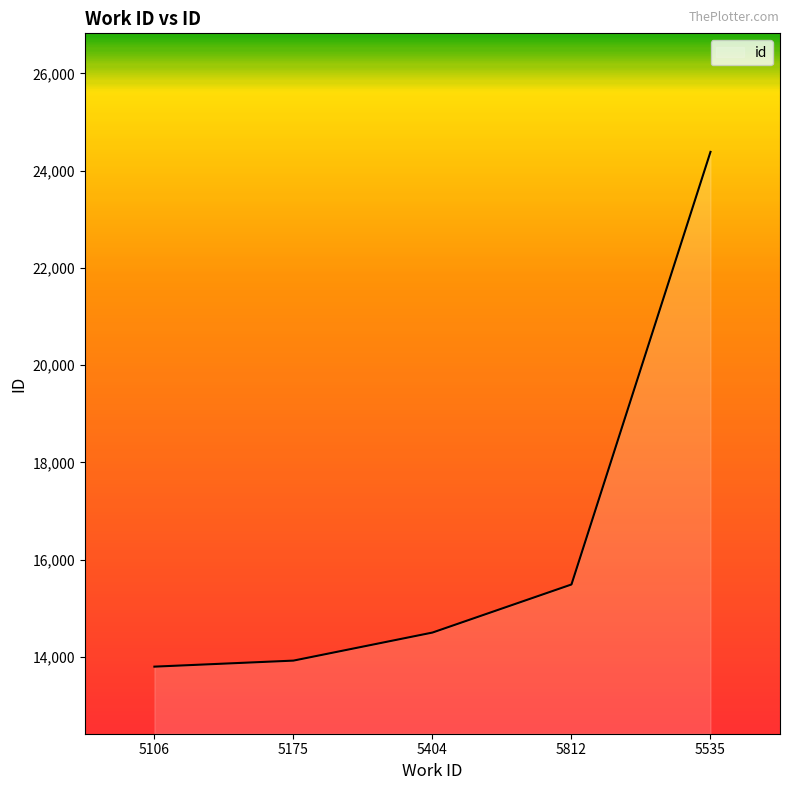

What is the ratio of the value at 5175 to the value at 5535?

0.6